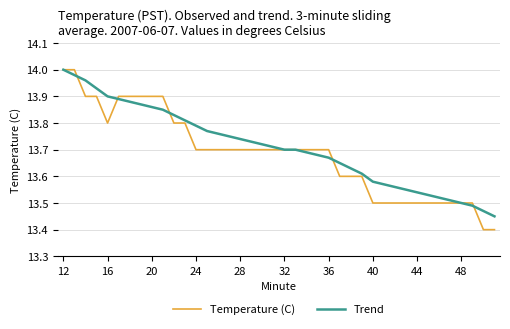

Which series has the widest spread of values?

Temperature (C)